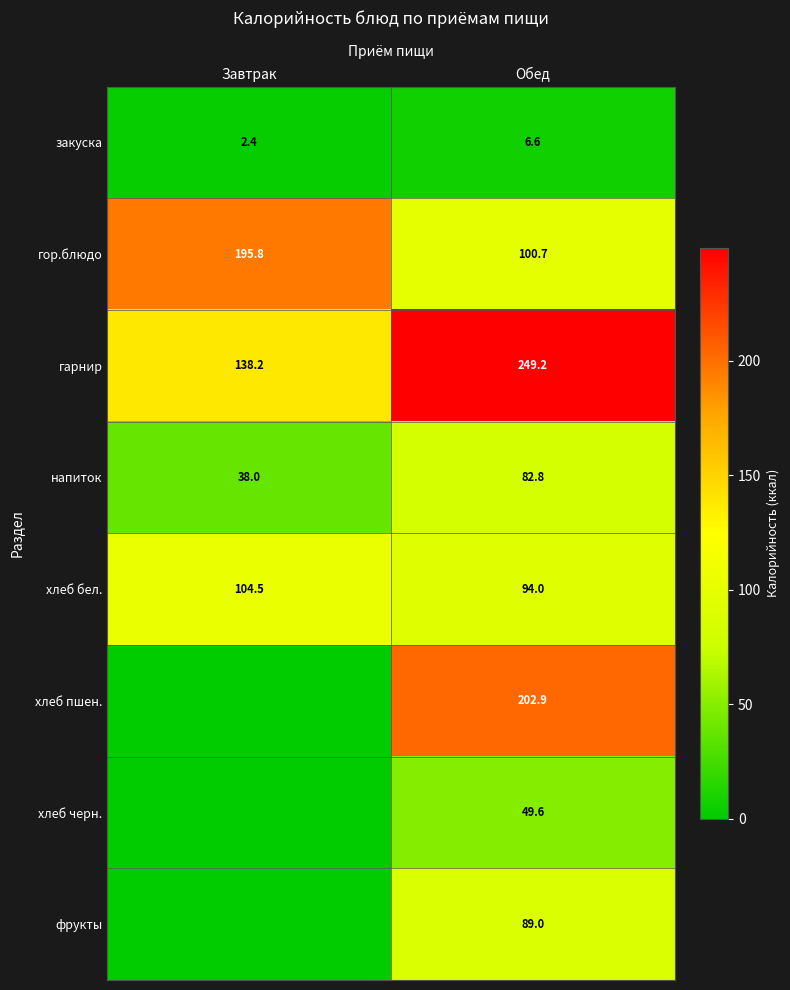

At Обед, list the series in order from largest to smallest.

гарнир, хлеб пшен., гор.блюдо, хлеб бел., фрукты, напиток, хлеб черн., закуска